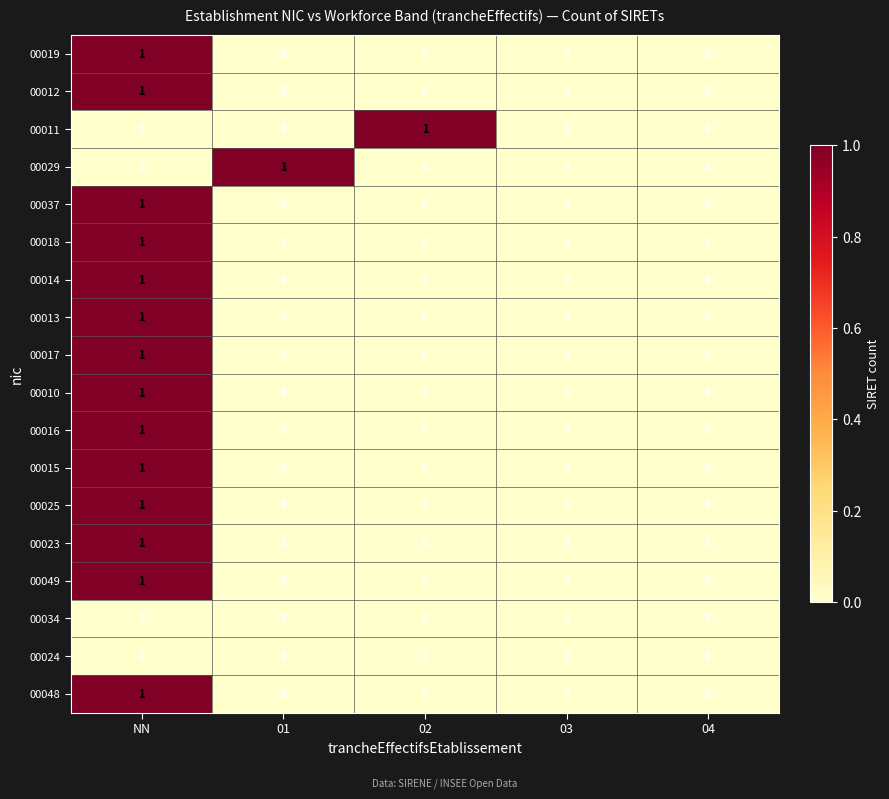

At which label does 00037 reach its peak?

NN